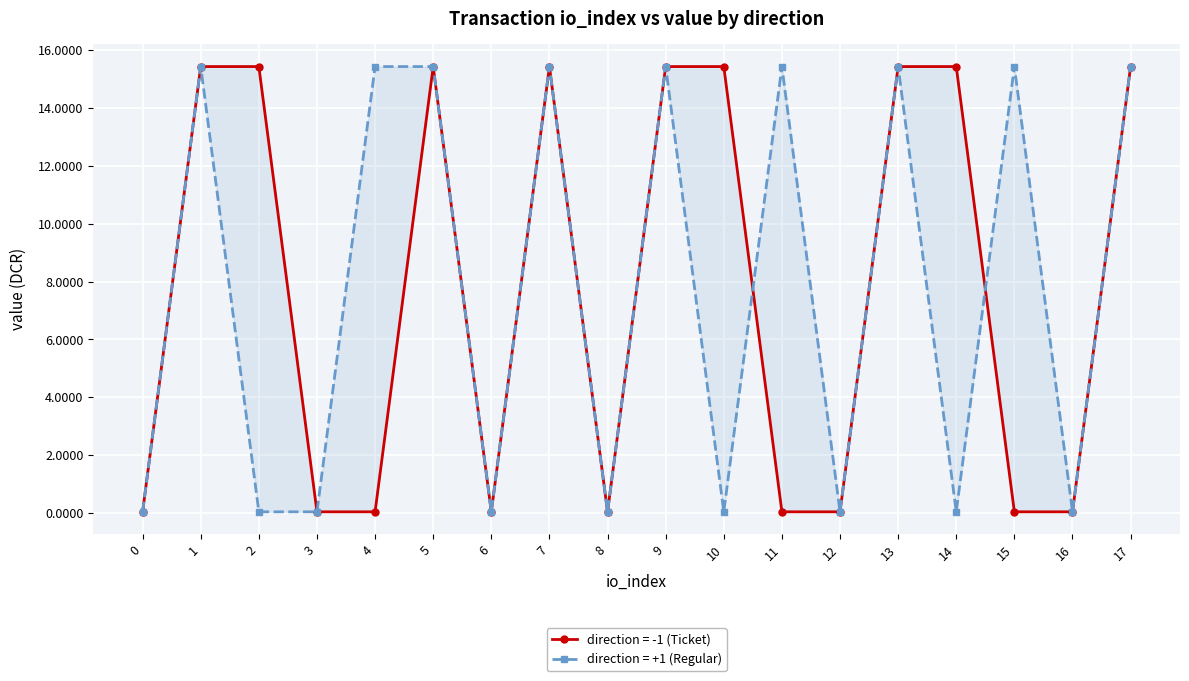

What is the value of the value (direction=-1) point at the 10th from the left?

15.4